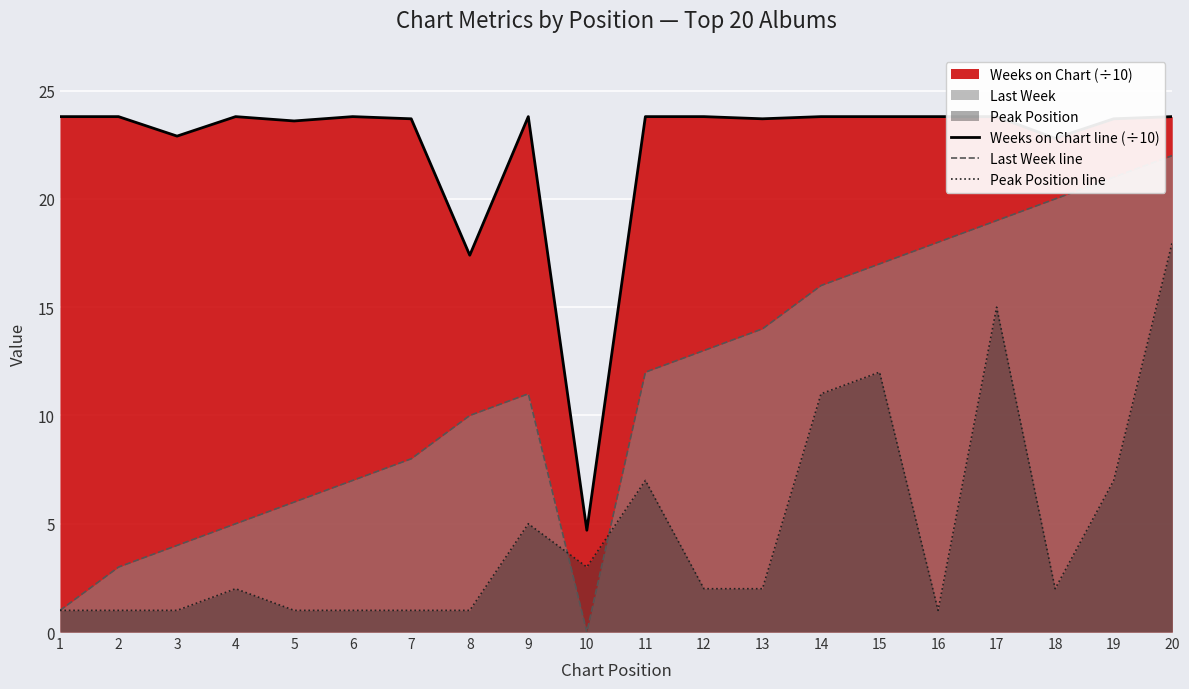

What is the value of the Peak Position line point at the 20th from the left?

18.0